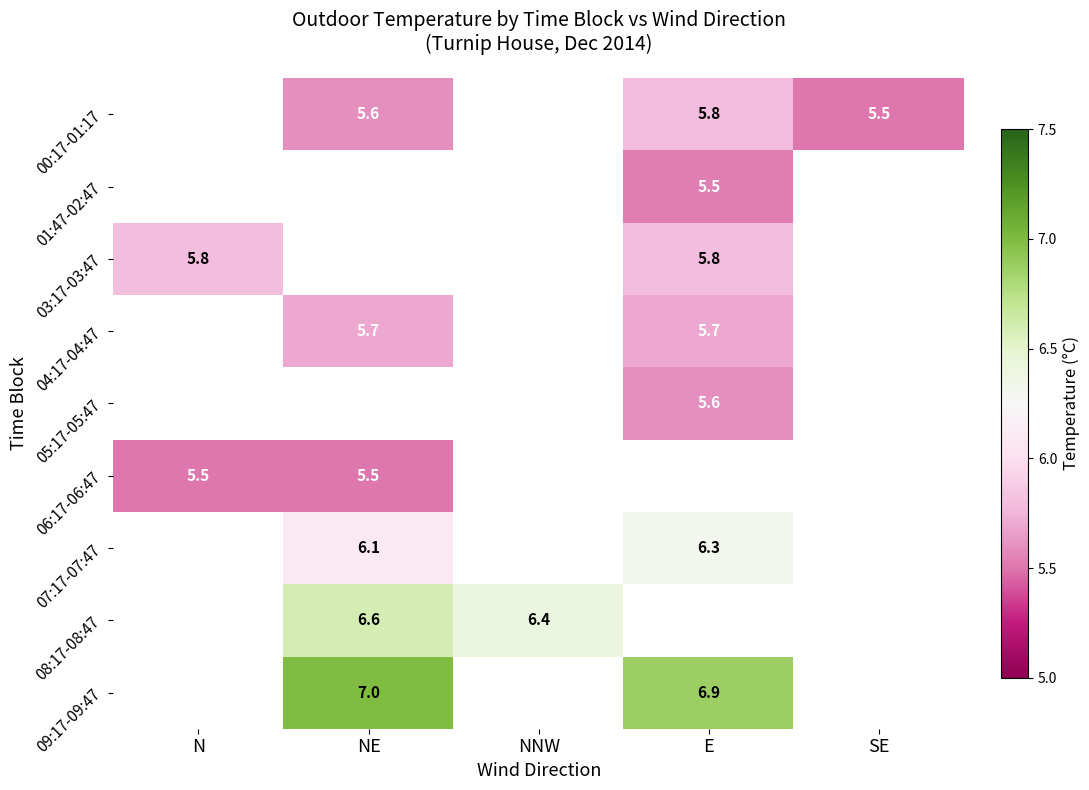

True or false: 00:17-01:17 has a value of 7.2 at SE.

False